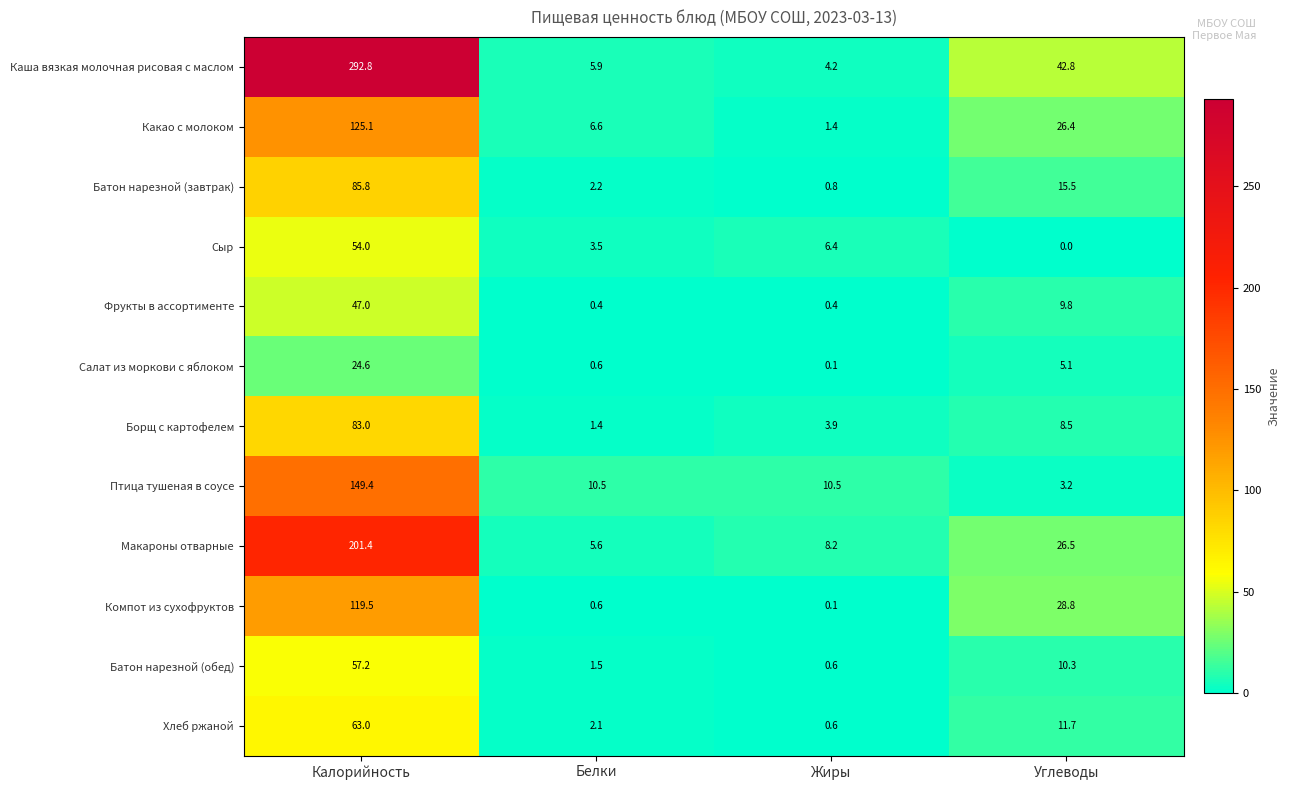

How many data points in Салат из моркови с яблоком are above 5?

2